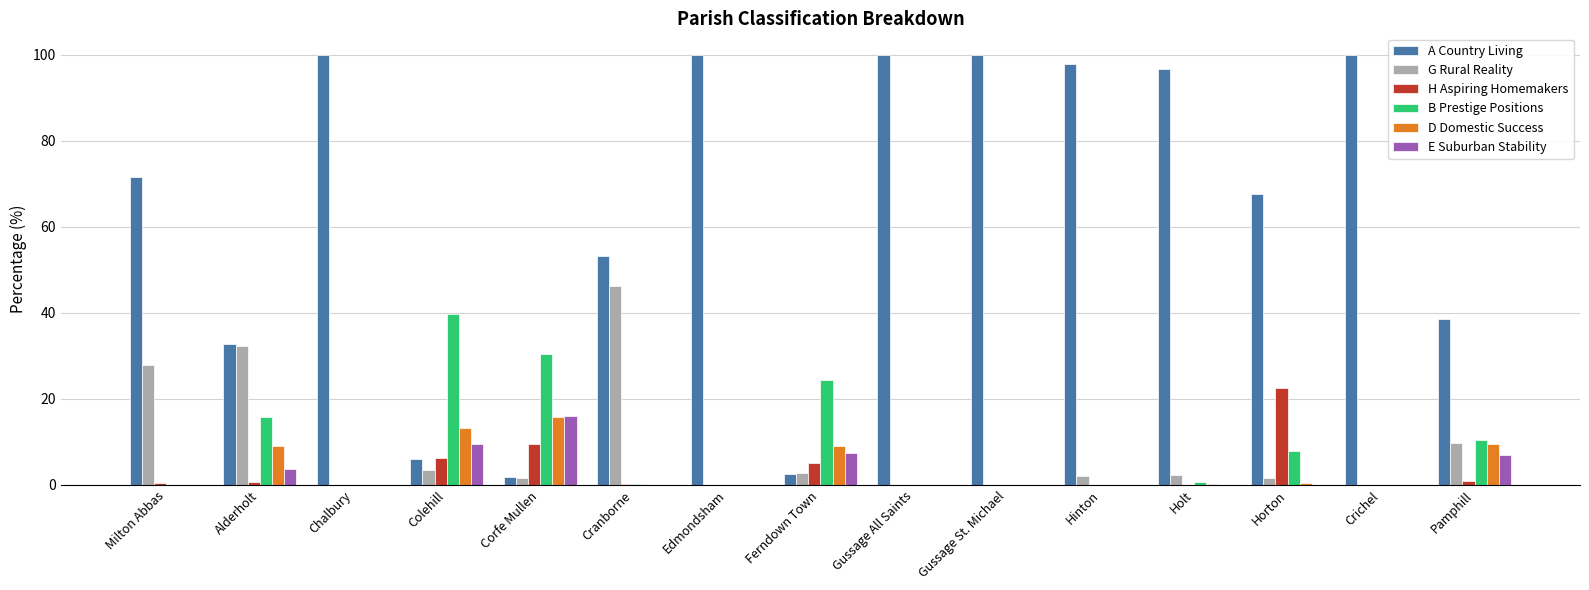

What is the highest value of the E Suburban Stability series?

16.0